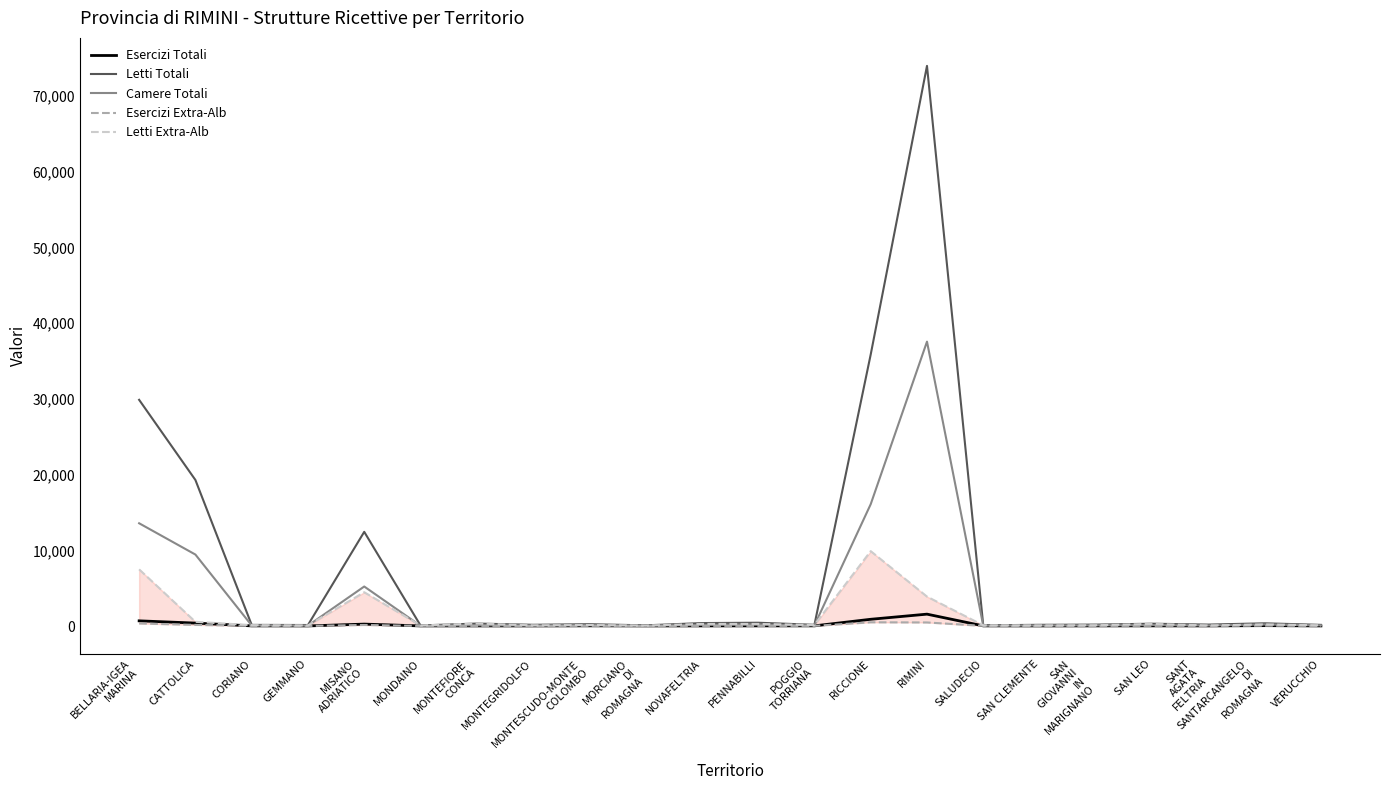

Which label corresponds to the smallest value in the chart?

MONTEGRIDOLFO